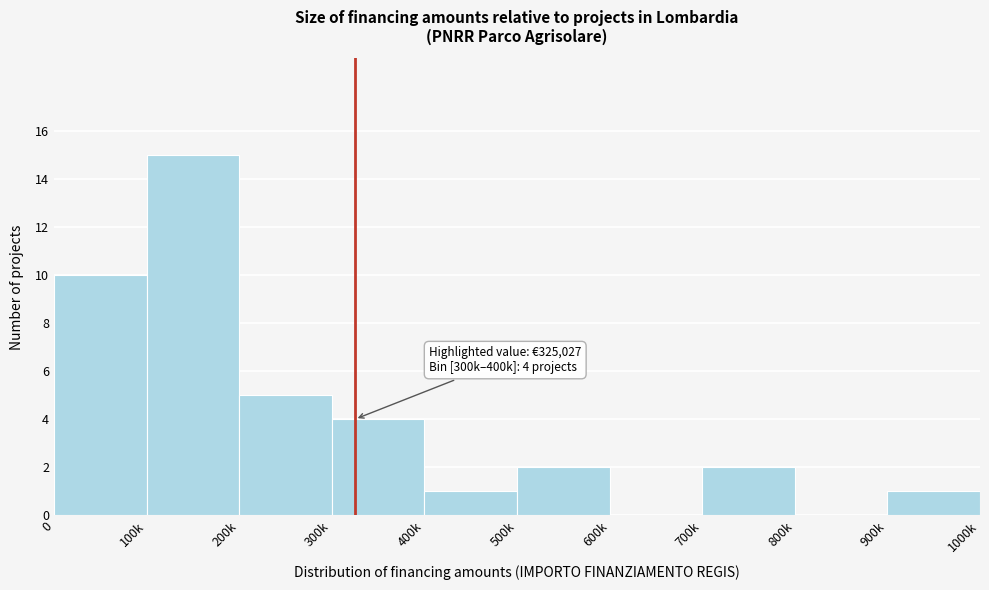

Reading left to right, extract all data points from this chart.

0=10	100k=15	200k=5	300k=4	400k=1	500k=2	600k=0	700k=2	800k=0	900k=1